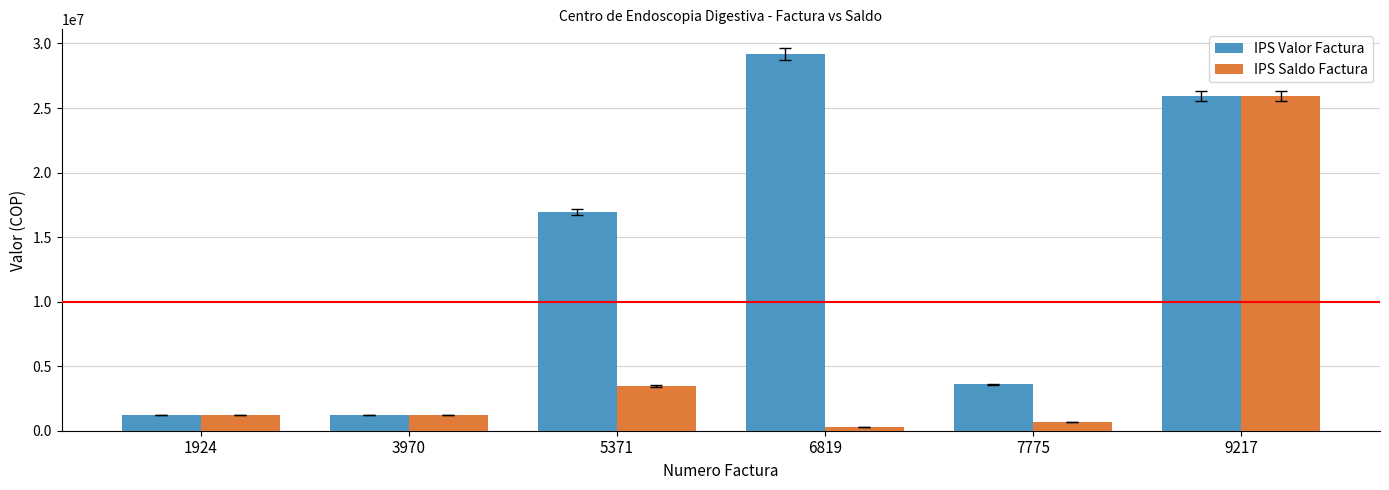

At which category is the sum across all series the highest?

9217